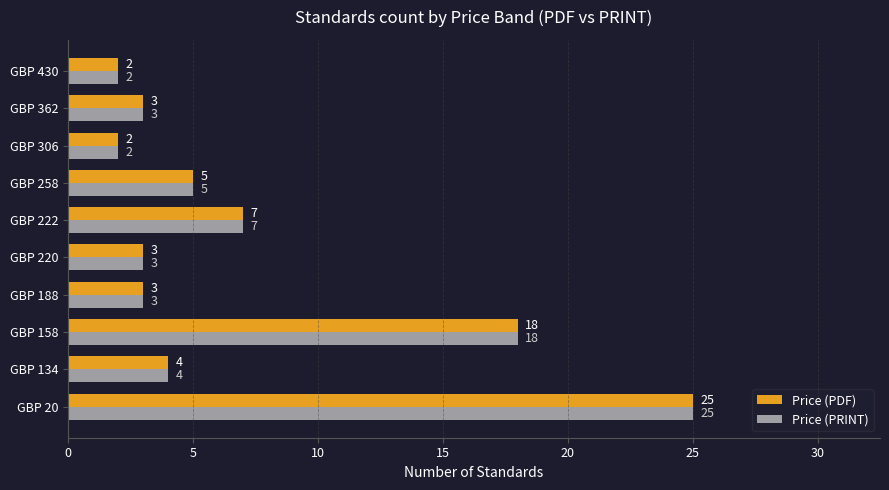

What is the difference between the maximum and second lowest values in the Price (PDF) series?

23